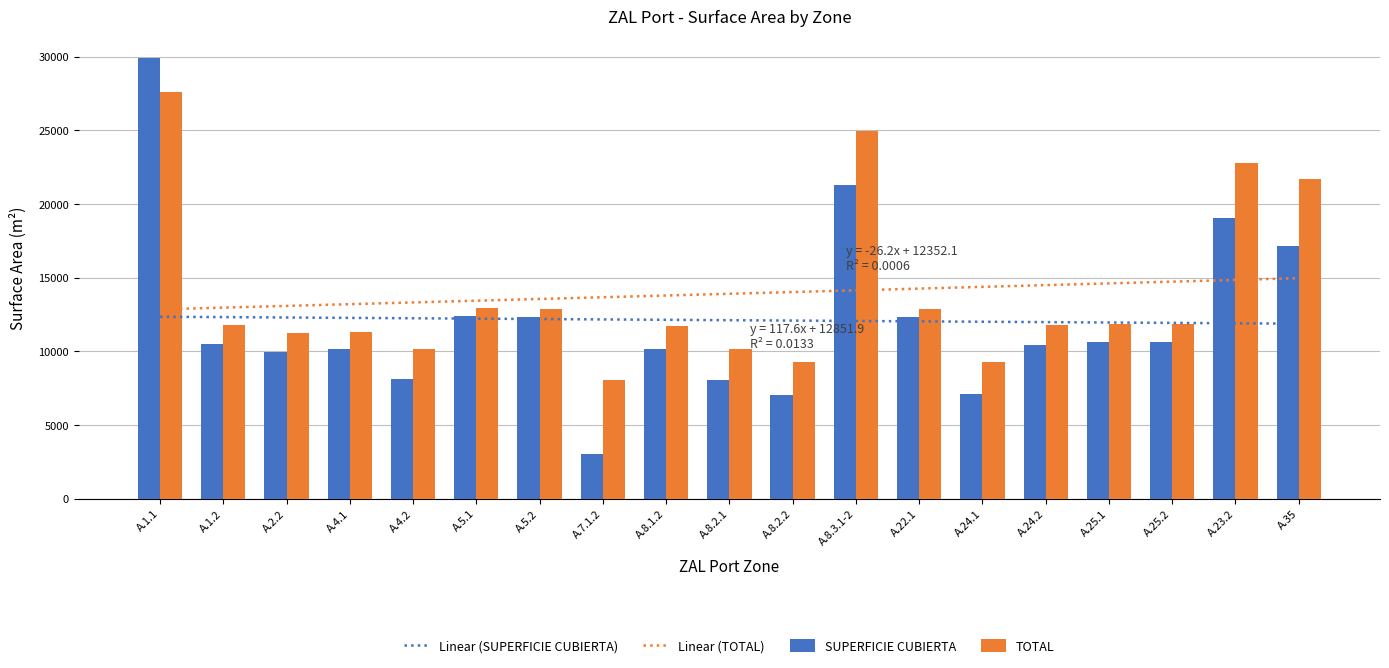

Reading right to left, extract all data points from this chart.

SUPERFICIE CUBIERTA: 17123.0	19057.0	10616.3	10617.0	10462.9	7088.4	12340.6	21321.2	7022.3	8088.2	10135.9	3004.3	12355.4	12406.5	8094.0	10130.5	9965.5	10497.5	29890.7
TOTAL: 21709.8	22787.6	11835.0	11835.2	11793.6	9298.5	12894.6	24982.9	9280.6	10162.4	11705.3	8040.1	12898.6	12912.3	10164.0	11307.8	11263.3	11802.9	27617.2